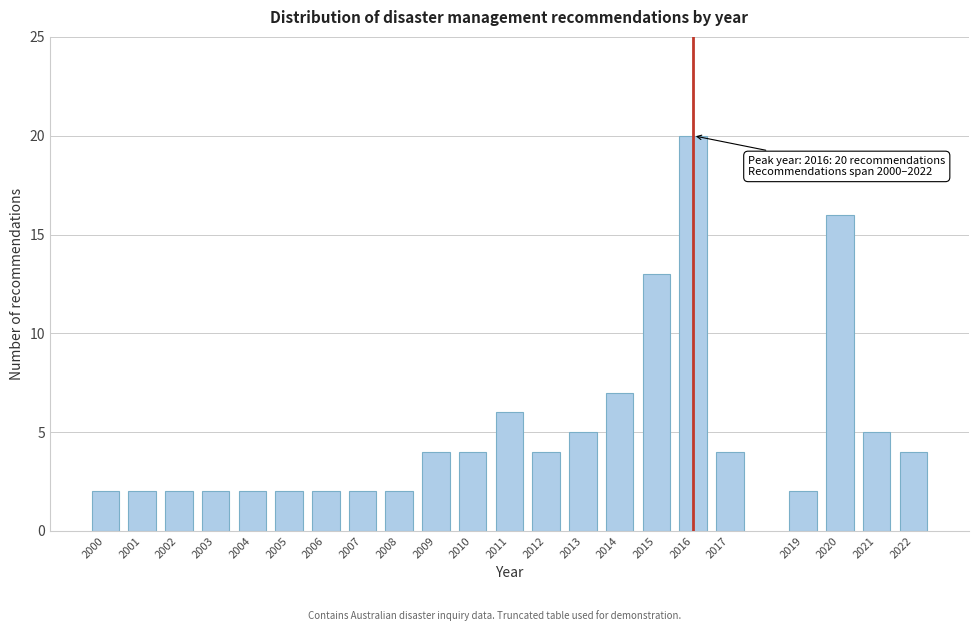

Reading left to right, transcribe all the data shown in this chart.

2	2	2	2	2	2	2	2	2	4	4	6	4	5	7	13	20	4	2	16	5	4